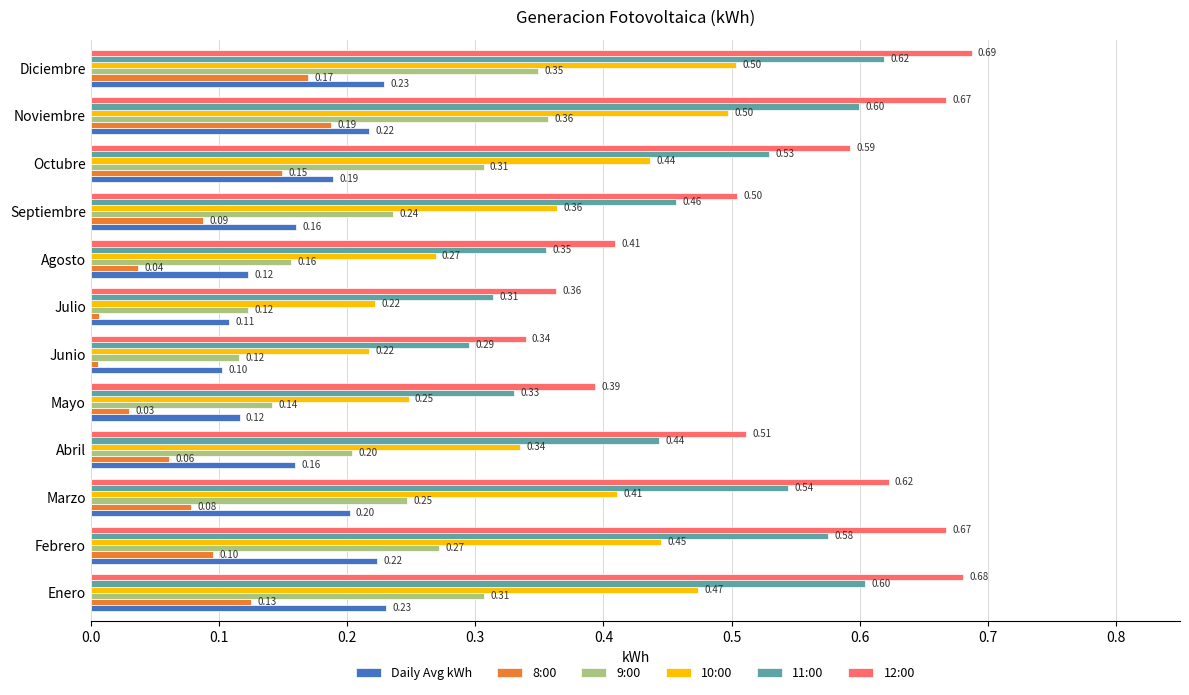

What is the total value across all series at Noviembre?

2.5